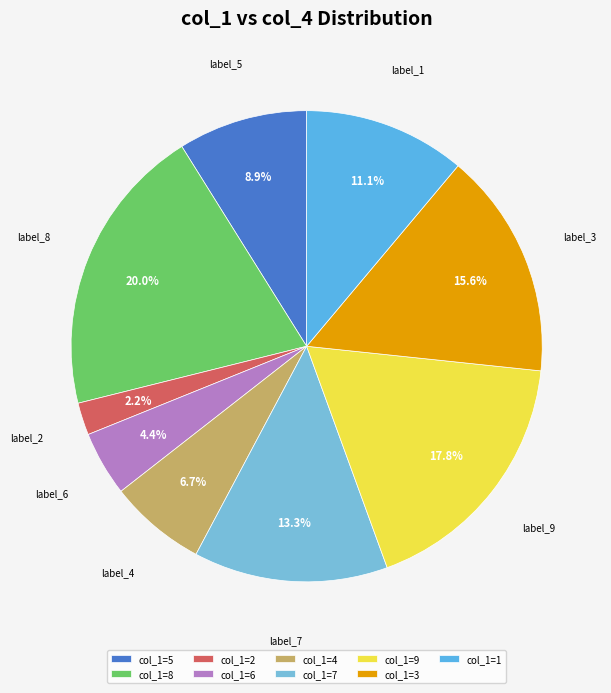

Does any single category account for the majority?

No